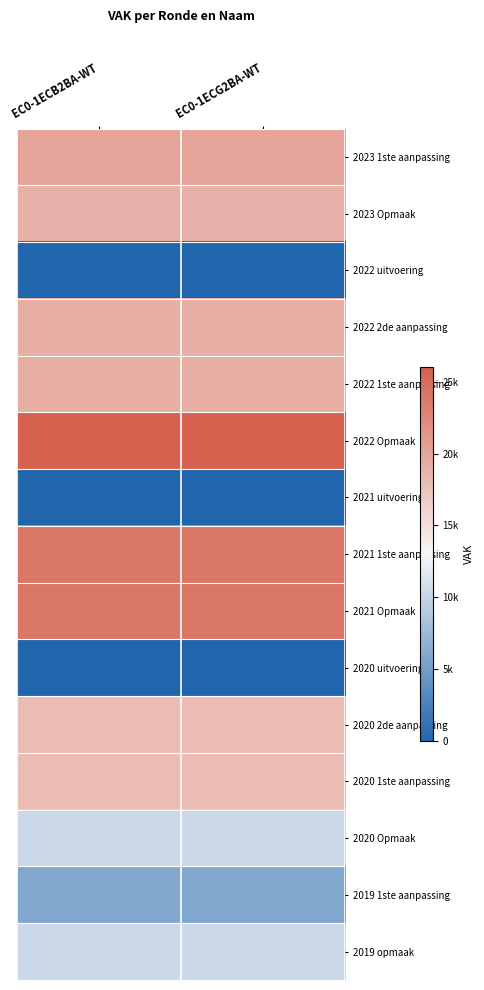

What is the total value across all series at EC0-1ECB2BA-WT?

213856